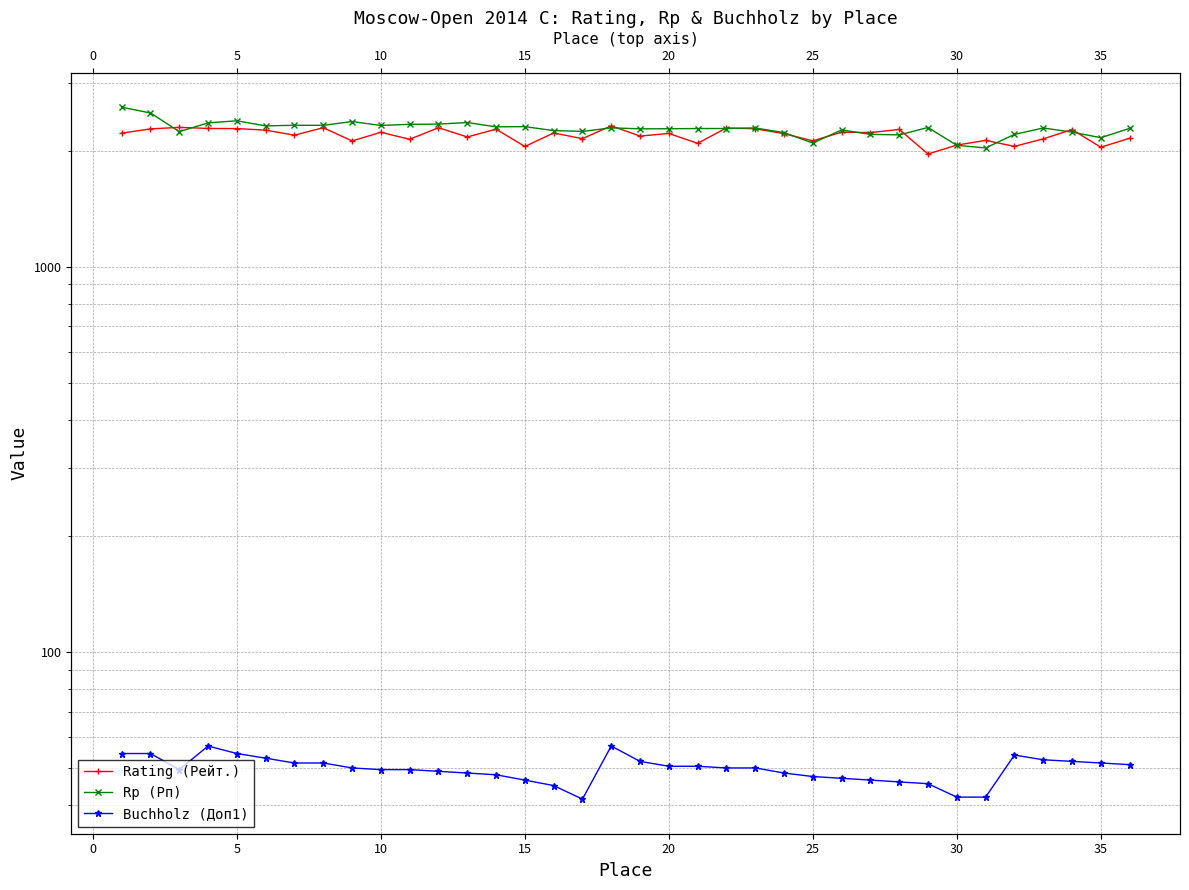

At how many categories does at least one series exceed 2445?

2